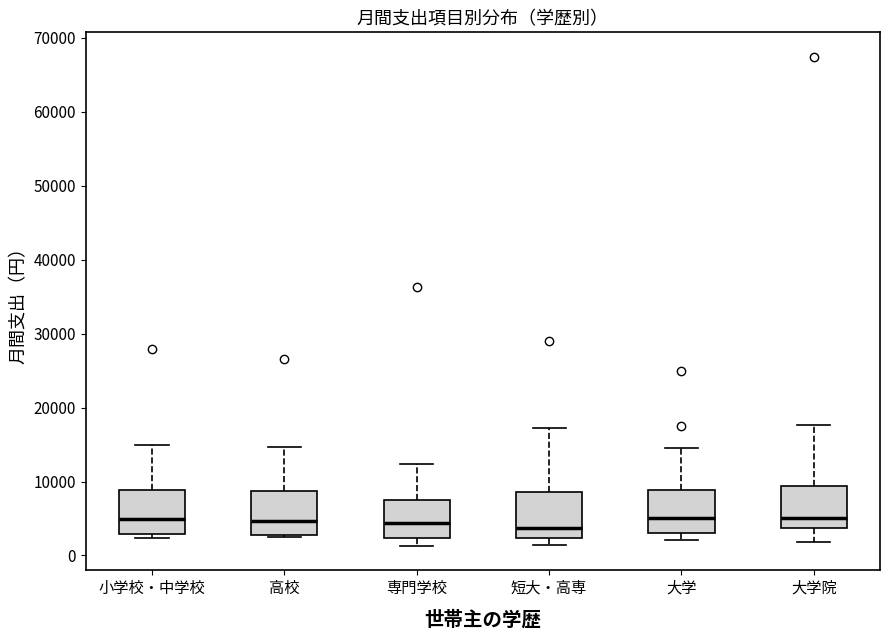

Where does the upper whisker of the box for 短大・高専 end on the y-axis? The values are not printed on the chart, so give them approximately, as read against the axis.

17000